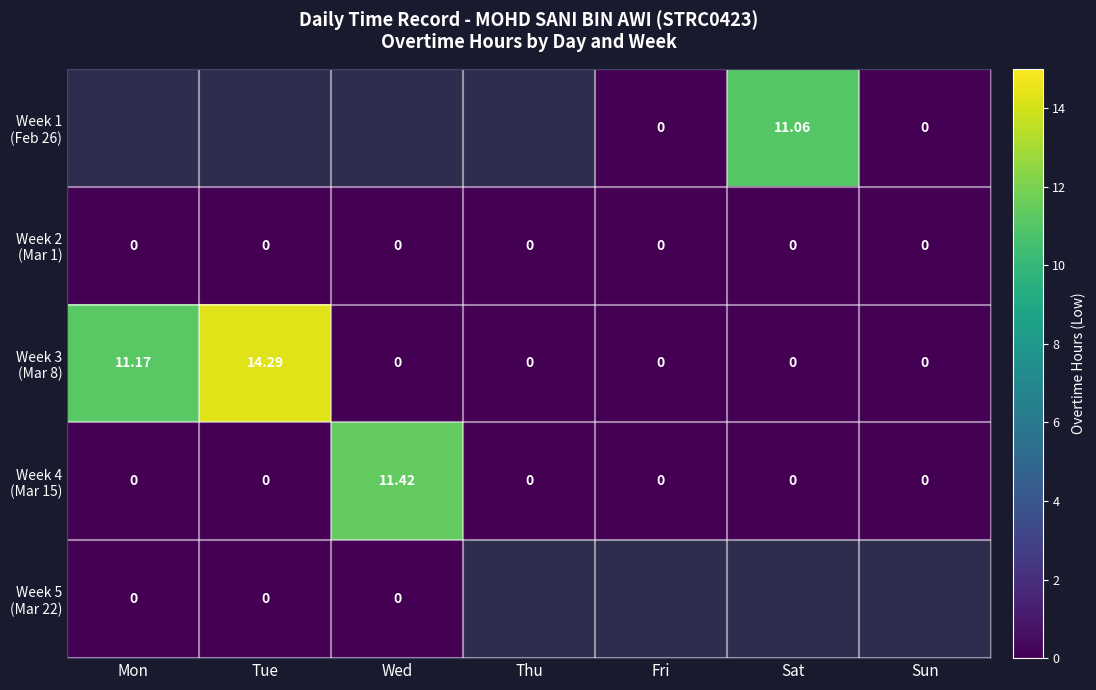

Which label corresponds to the largest value in the chart?

Tue